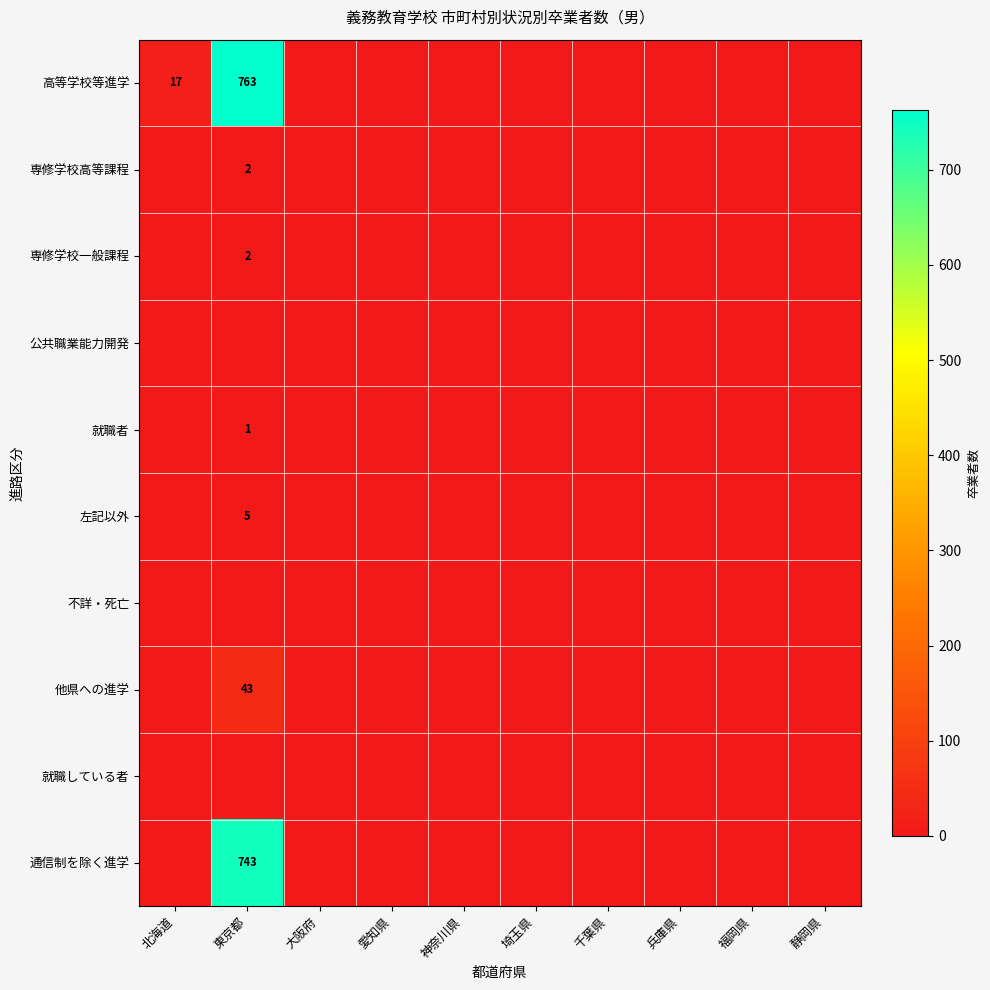

Which category has the highest value in the 通信制を除く進学 series?

東京都